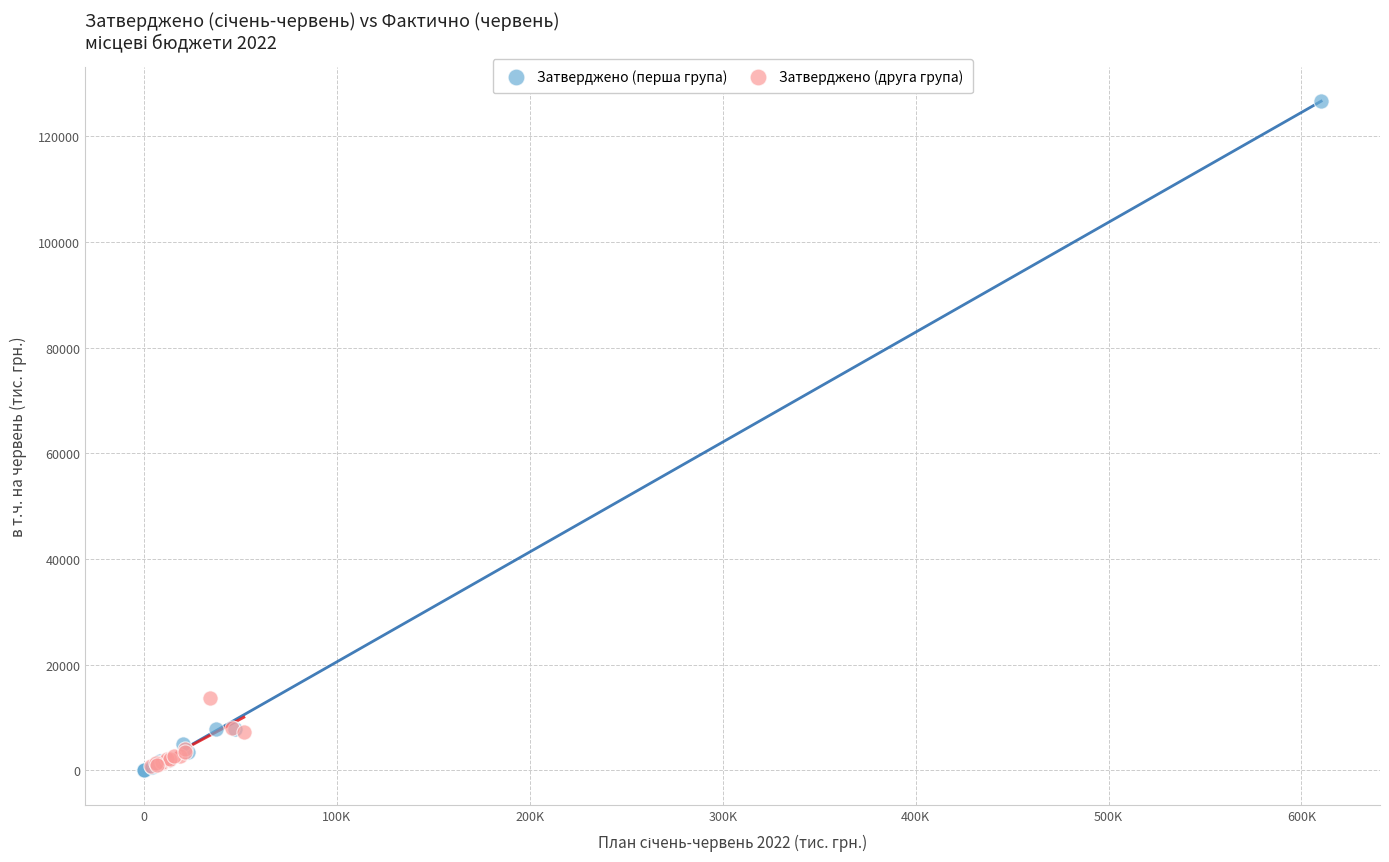

Which series reaches the maximum Y coordinate?

Затверджено (перша група)